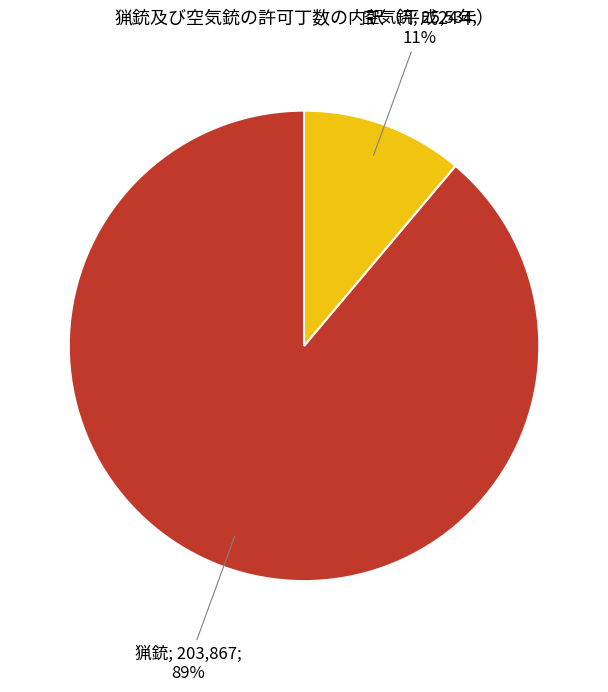

Is there a majority slice in this chart?

Yes